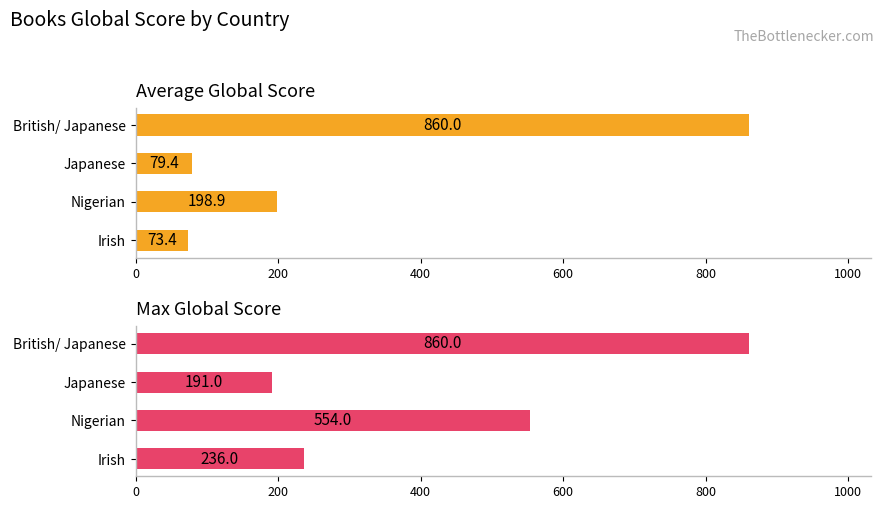

Reading left to right, list all the values displayed in this chart.

Average Global Score: 73.4	198.9	79.4	860.0
Max Global Score: 236.0	554.0	191.0	860.0